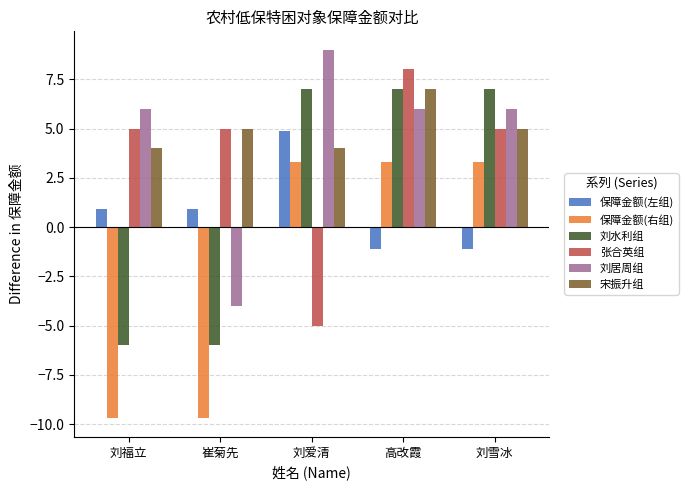

What position from the right is 崔菊先?

4